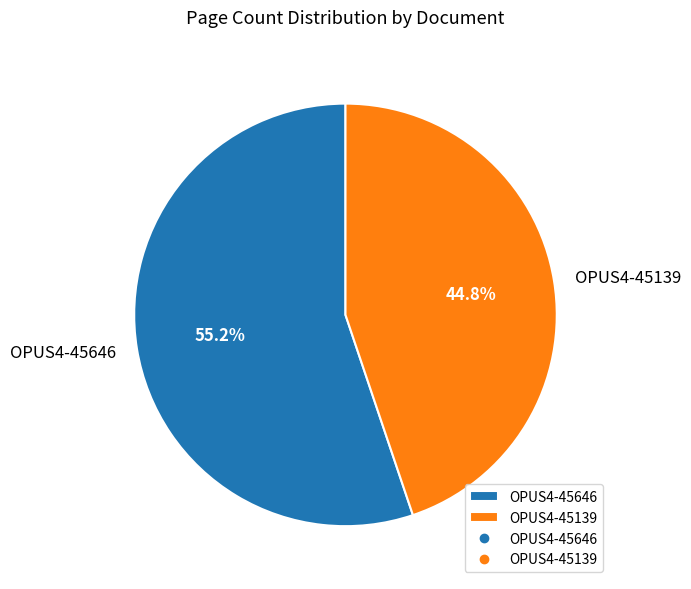

Rank the categories by value from lowest to highest.

OPUS4-45139, OPUS4-45646